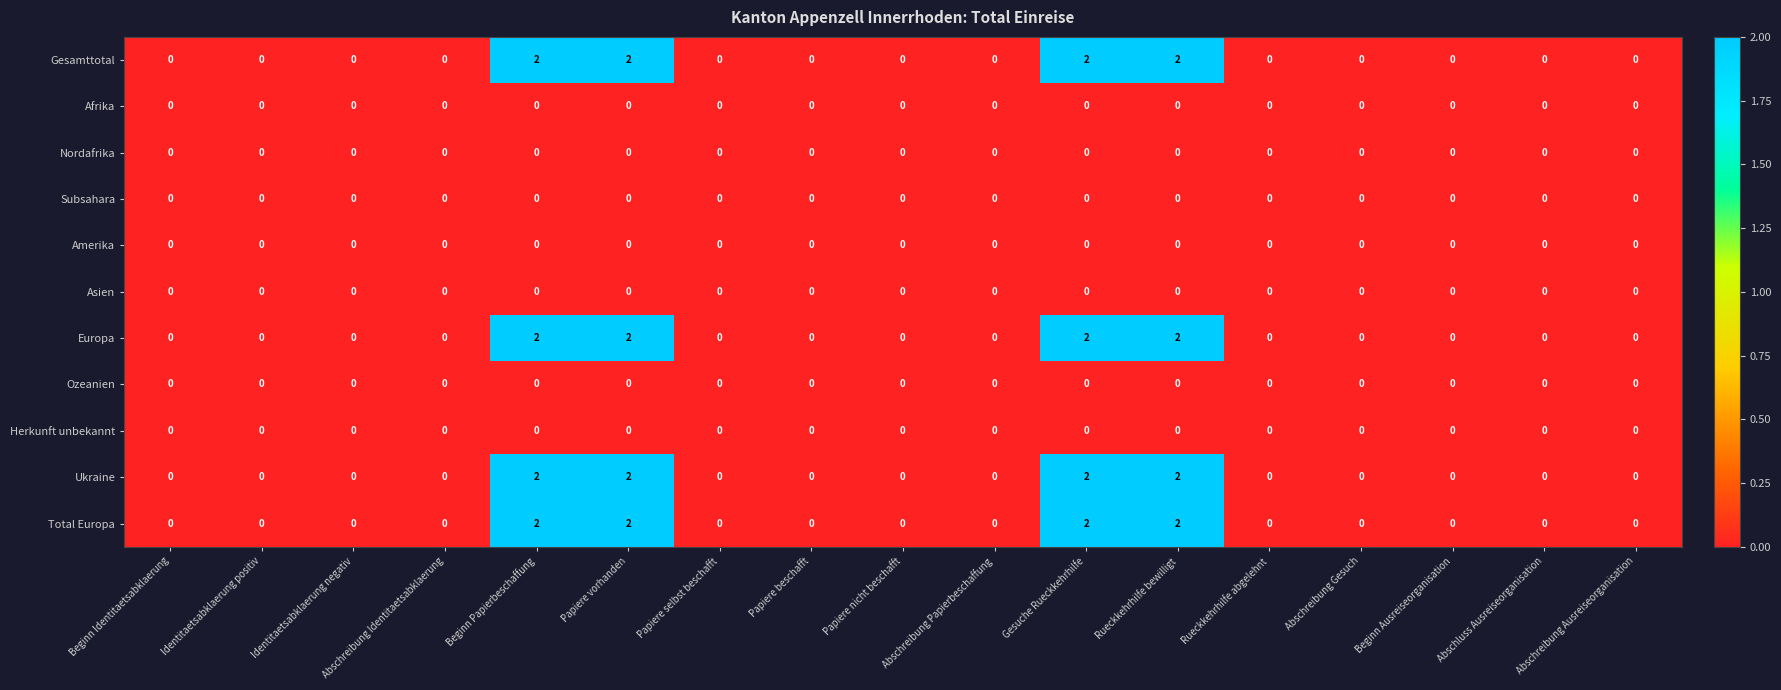

At how many categories does at least one series exceed 1?

4